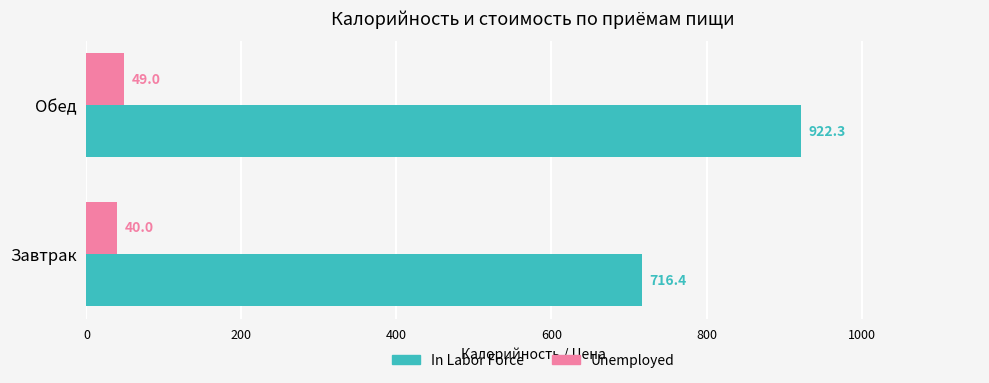

Is the value of Unemployed at Завтрак greater than the value of In Labor Force at Завтрак?

No